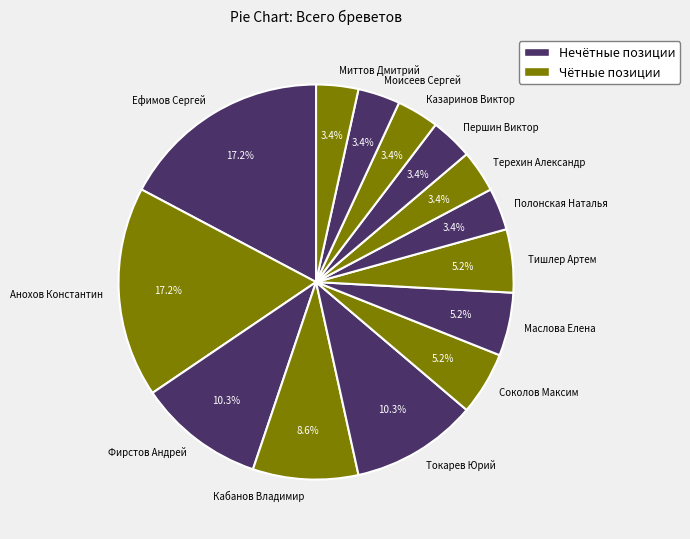

Approximately how many times larger is the value at Полонская Наталья compared to Токарев Юрий?

0.3